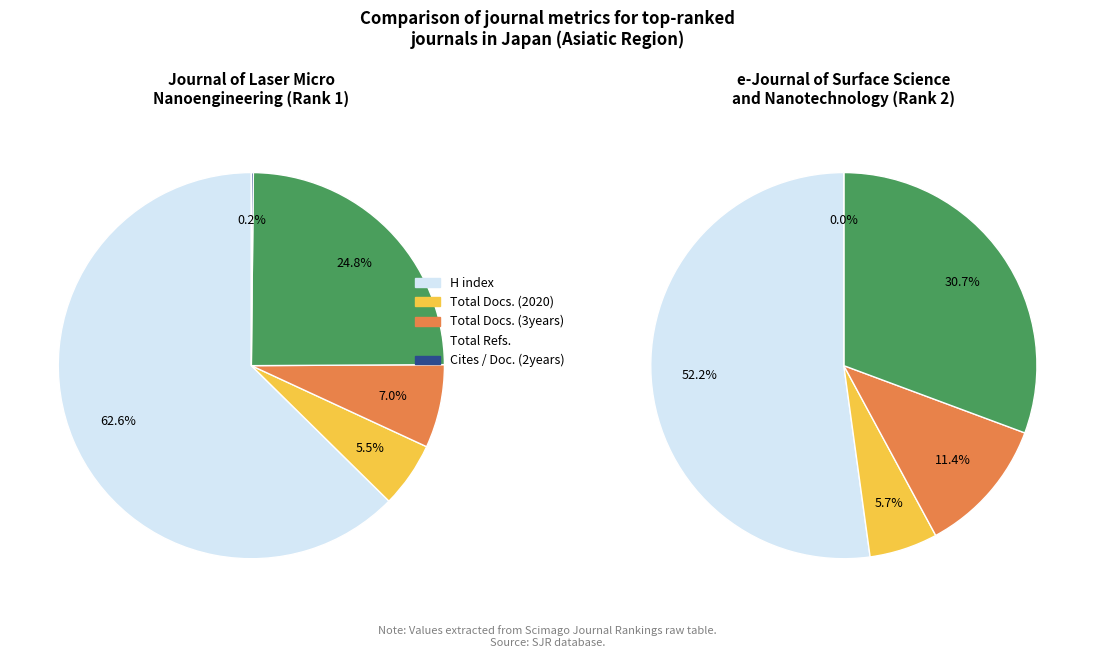

Does Japan account for over 50% of the chart?

Yes